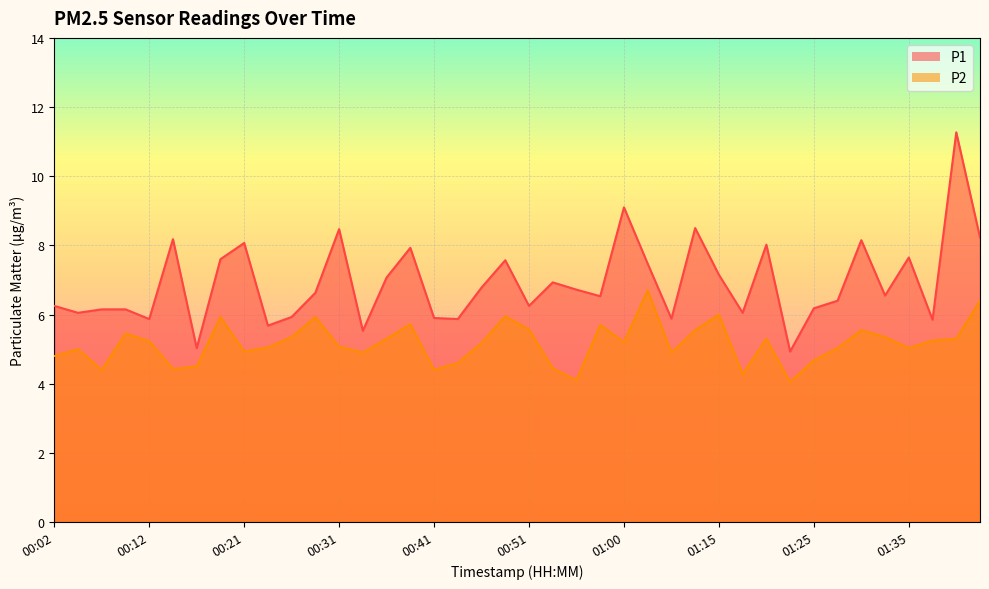

Where is the first local minimum for P1?

00:04